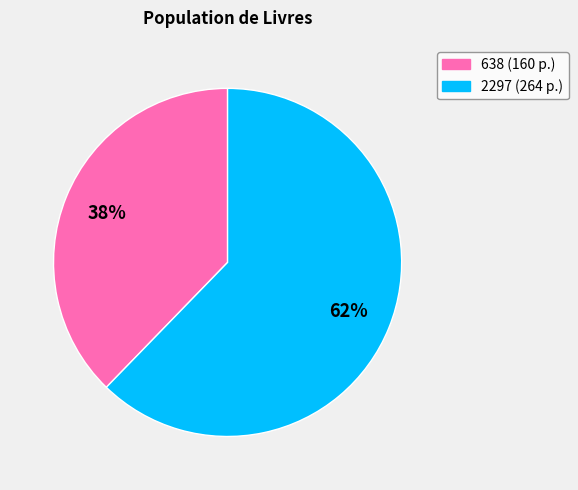

To the nearest percent, what is the combined percentage of 2297 and 638?

100%